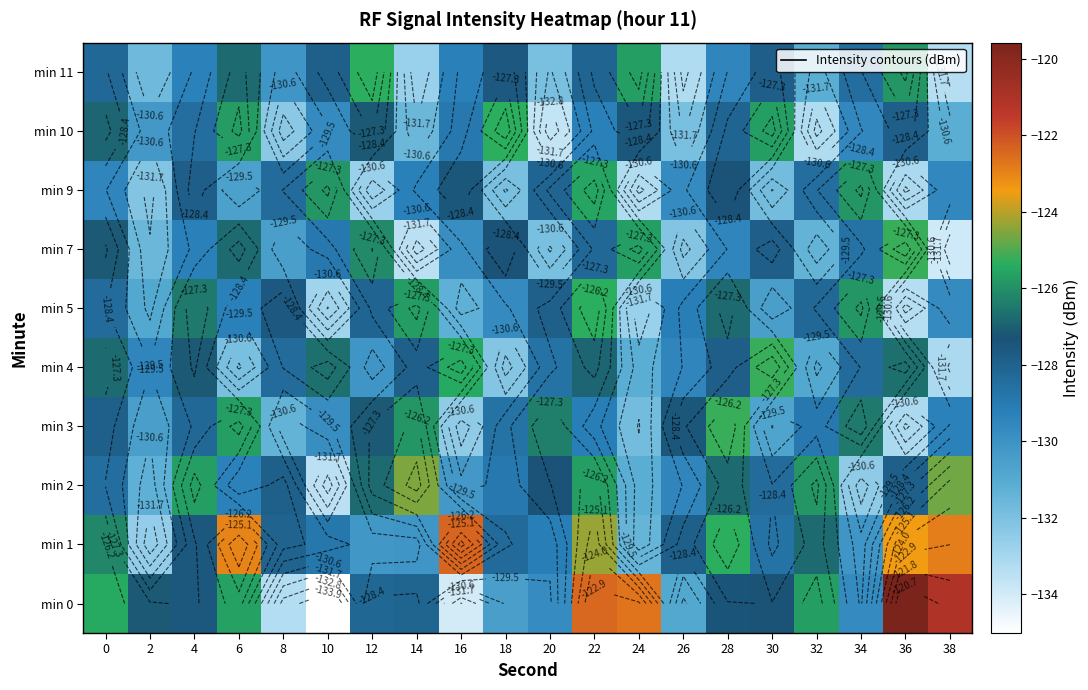

What is the total value across all series at 6?

-1274.6